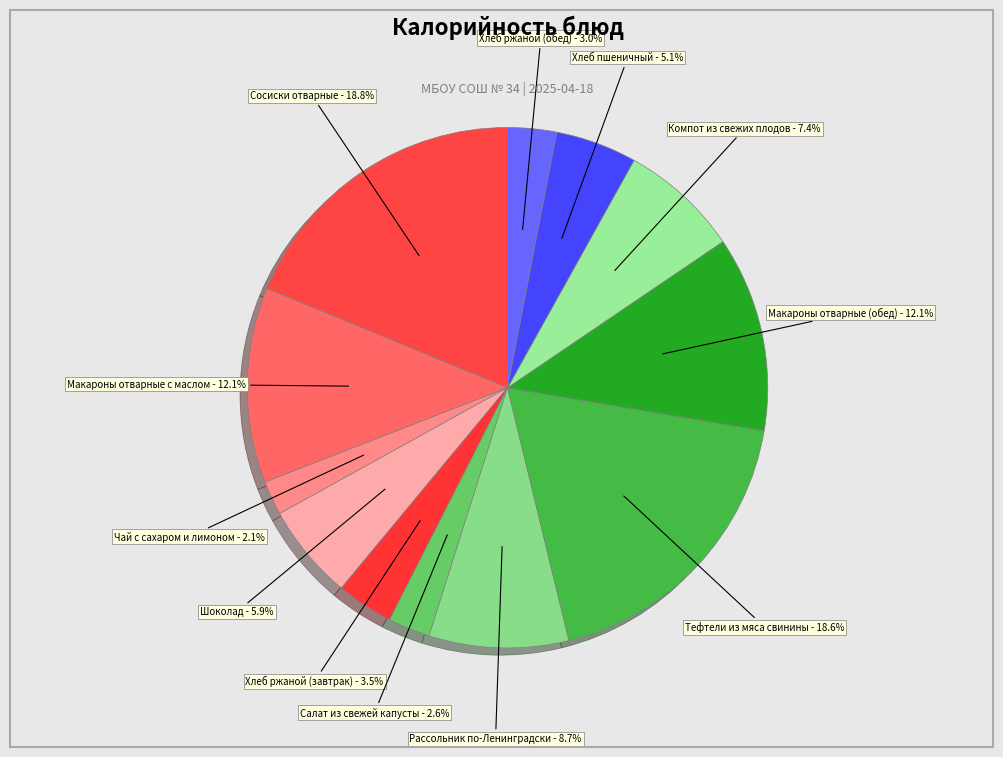

How many segments does this pie chart have?

12